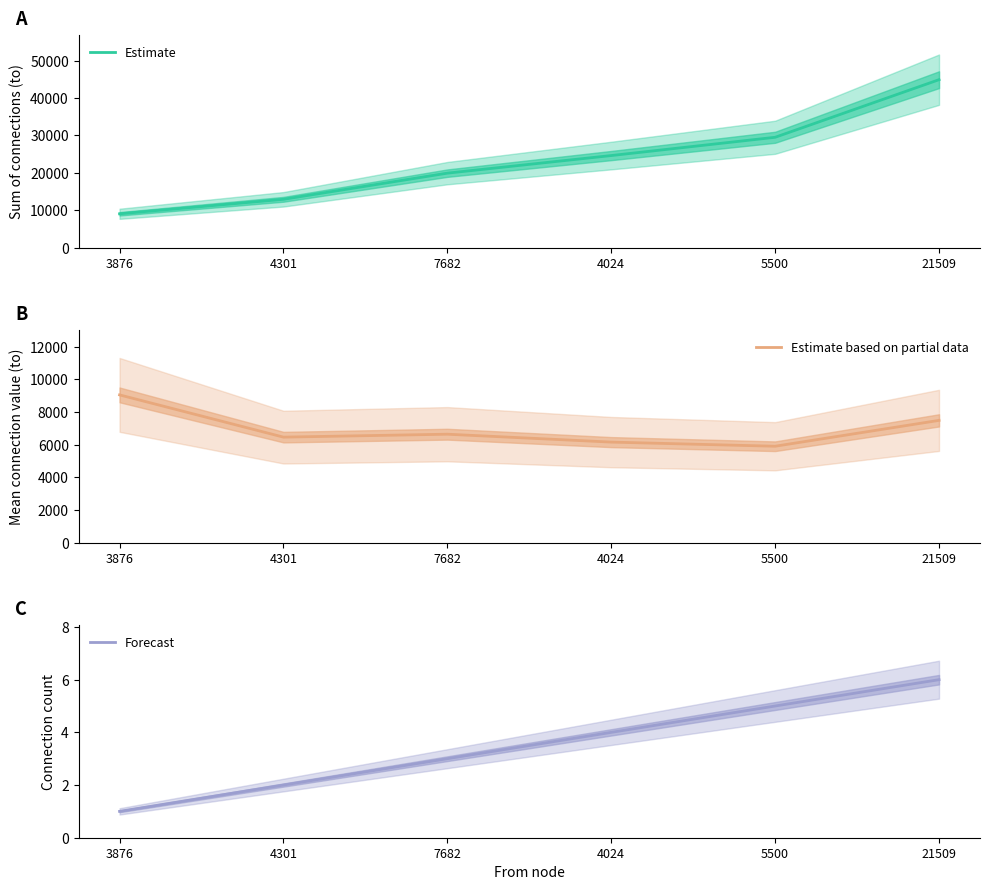

What are all the series names shown in the legend?

Estimate, Estimate based on partial data, Forecast